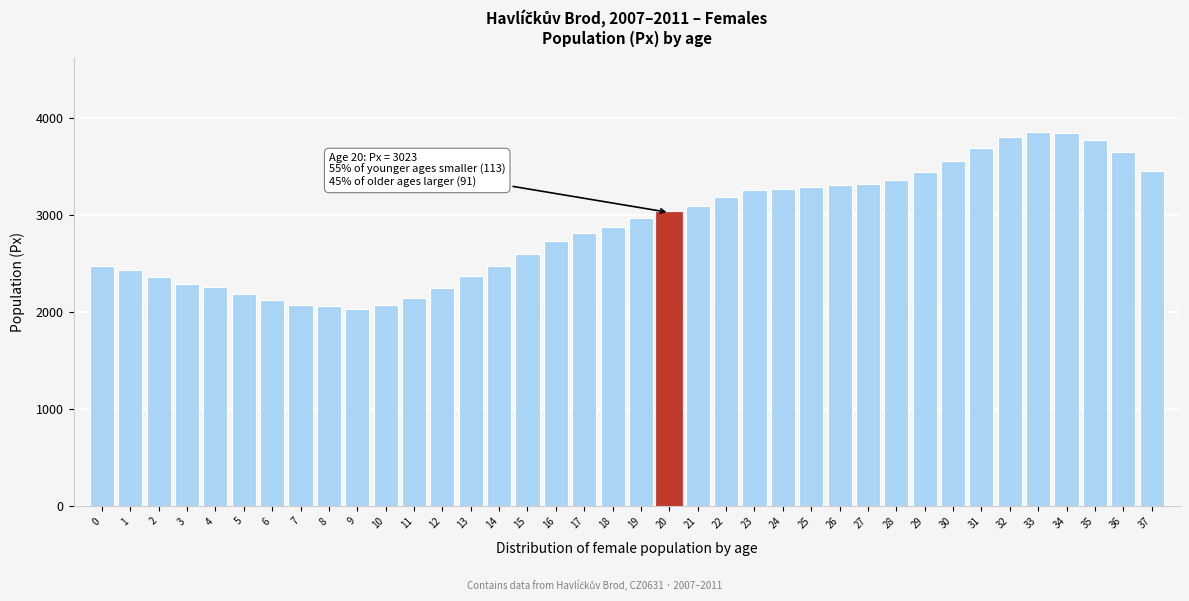

What is the difference between the maximum and minimum values?

1814